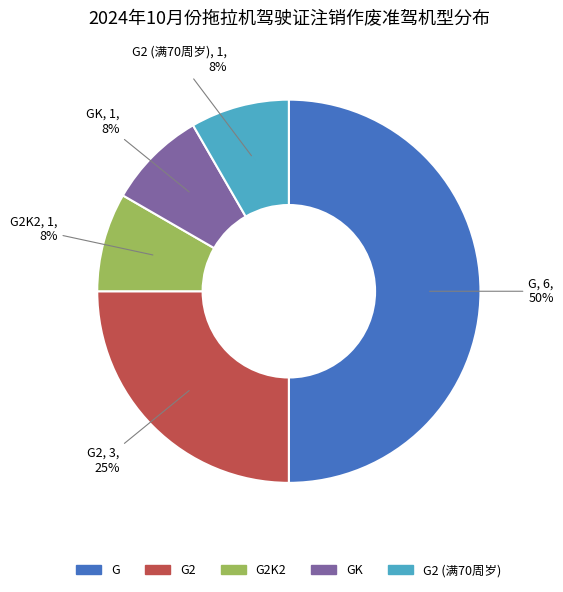

To the nearest percent, what is the average slice percentage?

20%